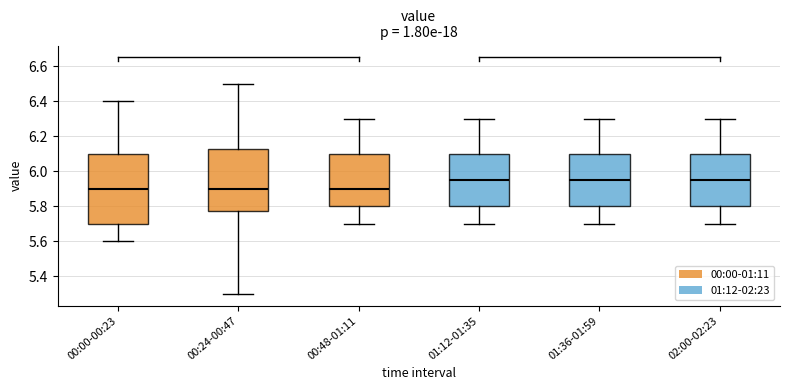

Reading left to right, read every box against the y-axis: the position of its median line, the range the box covers, and the ends of its whiskers. The values are not printed on the chart, so give them approximately, as read against the axis.

00:00-00:23: median 5.90, box 5.70 to 6.10, whiskers 5.60 to 6.40
00:24-00:47: median 5.90, box 5.78 to 6.12, whiskers 5.30 to 6.50
00:48-01:11: median 5.90, box 5.80 to 6.10, whiskers 5.70 to 6.30
01:12-01:35: median 5.96, box 5.80 to 6.10, whiskers 5.70 to 6.30
01:36-01:59: median 5.96, box 5.80 to 6.10, whiskers 5.70 to 6.30
02:00-02:23: median 5.96, box 5.80 to 6.10, whiskers 5.70 to 6.30